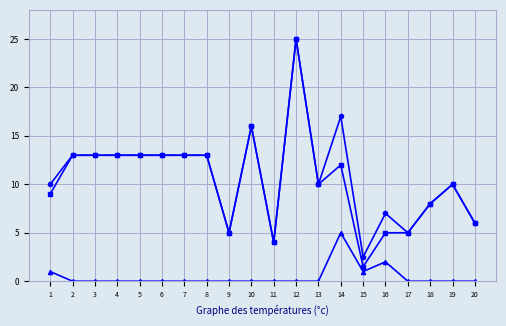

What is the greatest value displayed?

25.0